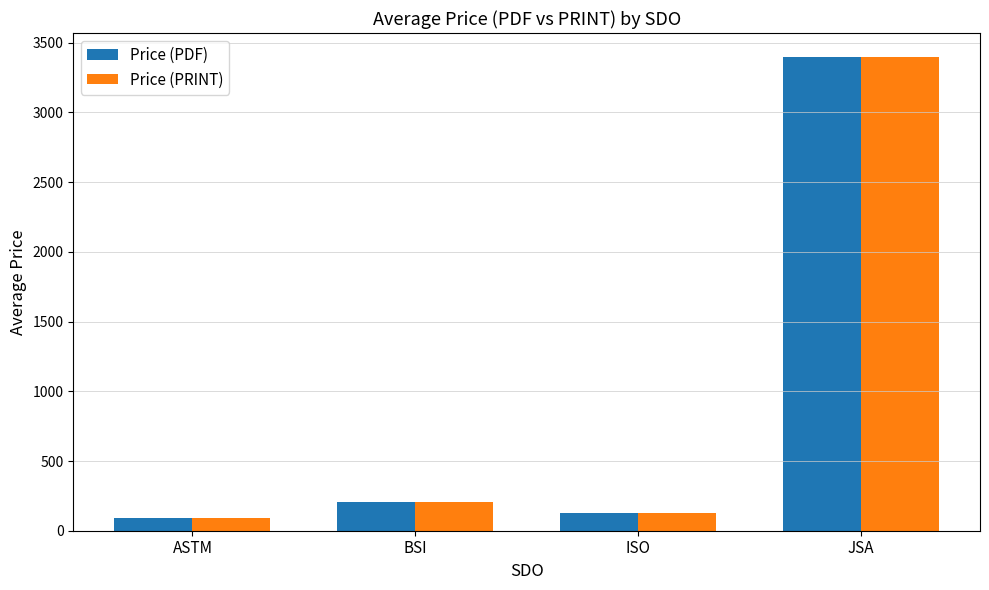

Count the number of categories in the chart.

4